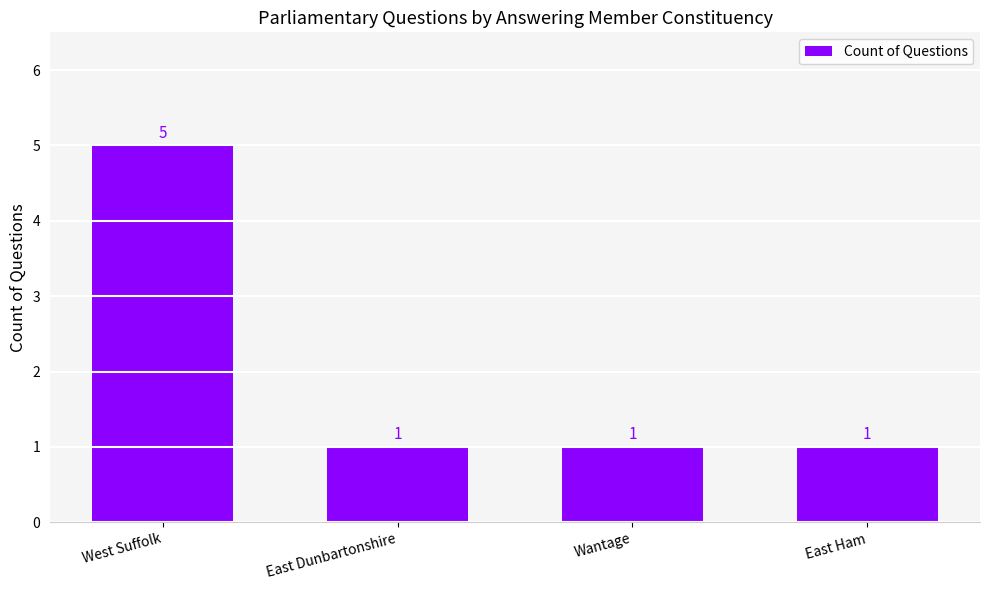

Reading left to right, list all the values displayed in this chart.

West Suffolk=5	East Dunbartonshire=1	Wantage=1	East Ham=1